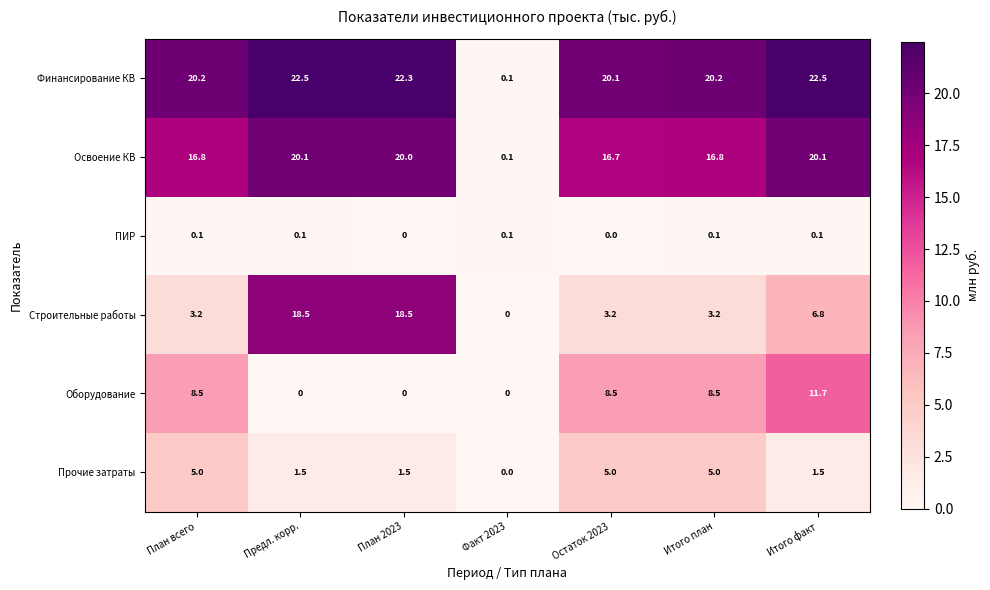

List the series in order of their peak value, highest first.

Финансирование КВ, Освоение КВ, Строительные работы, Оборудование, Прочие затраты, ПИР